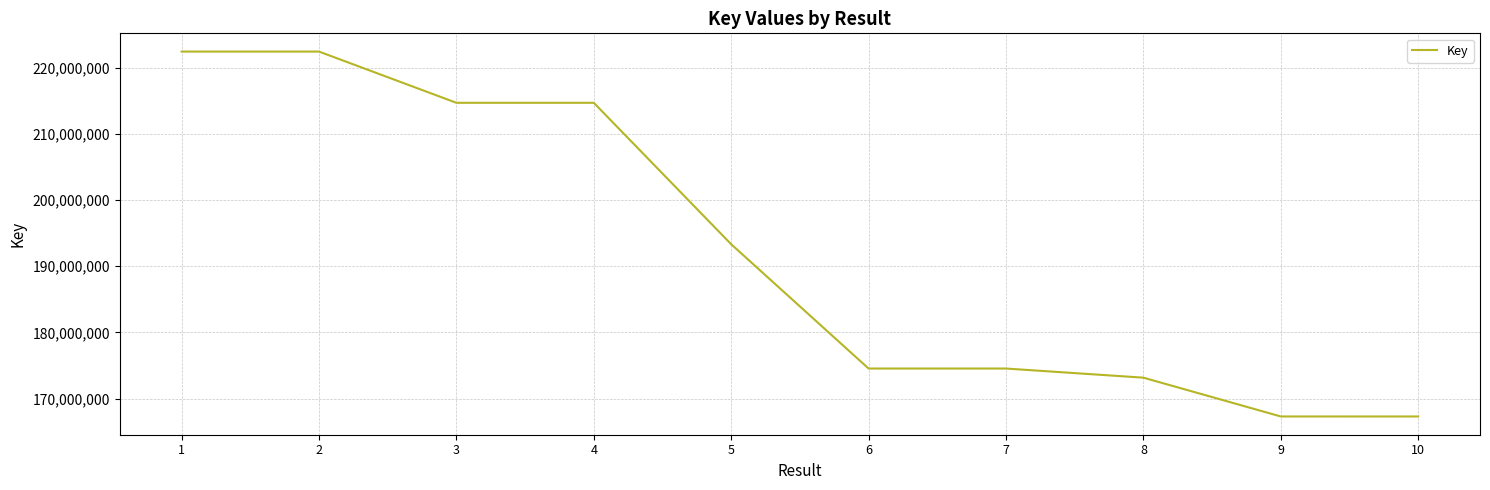

What is the greatest value displayed?

222430319